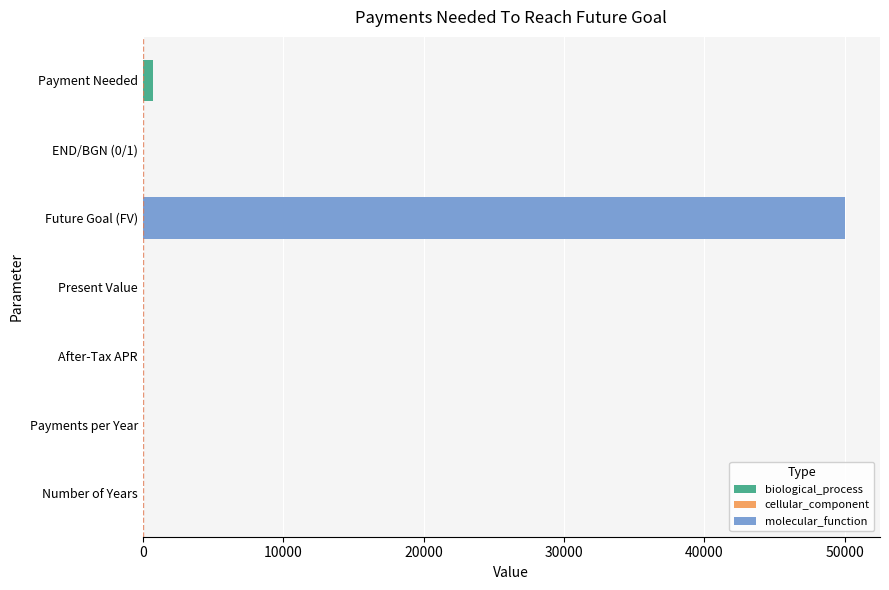

How many data points does each series have?

7